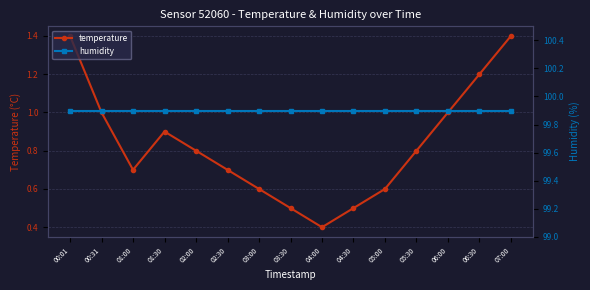

Does the chart display data point markers on the line(s)?

Yes